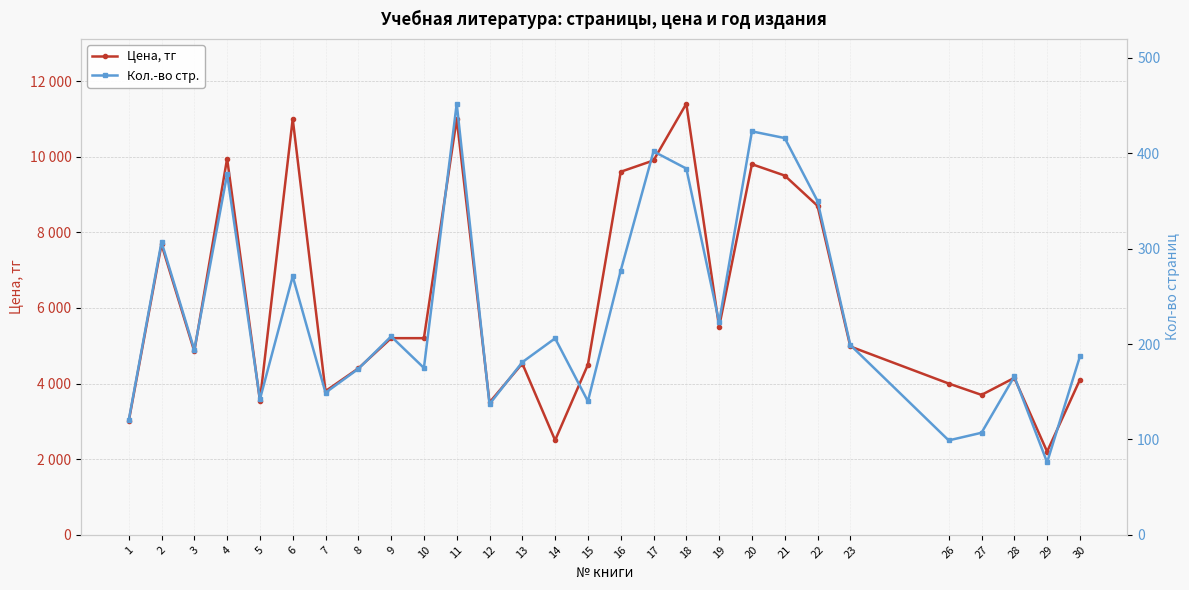

What are all the series names shown in the legend?

Цена, тг, Кол.-во стр.